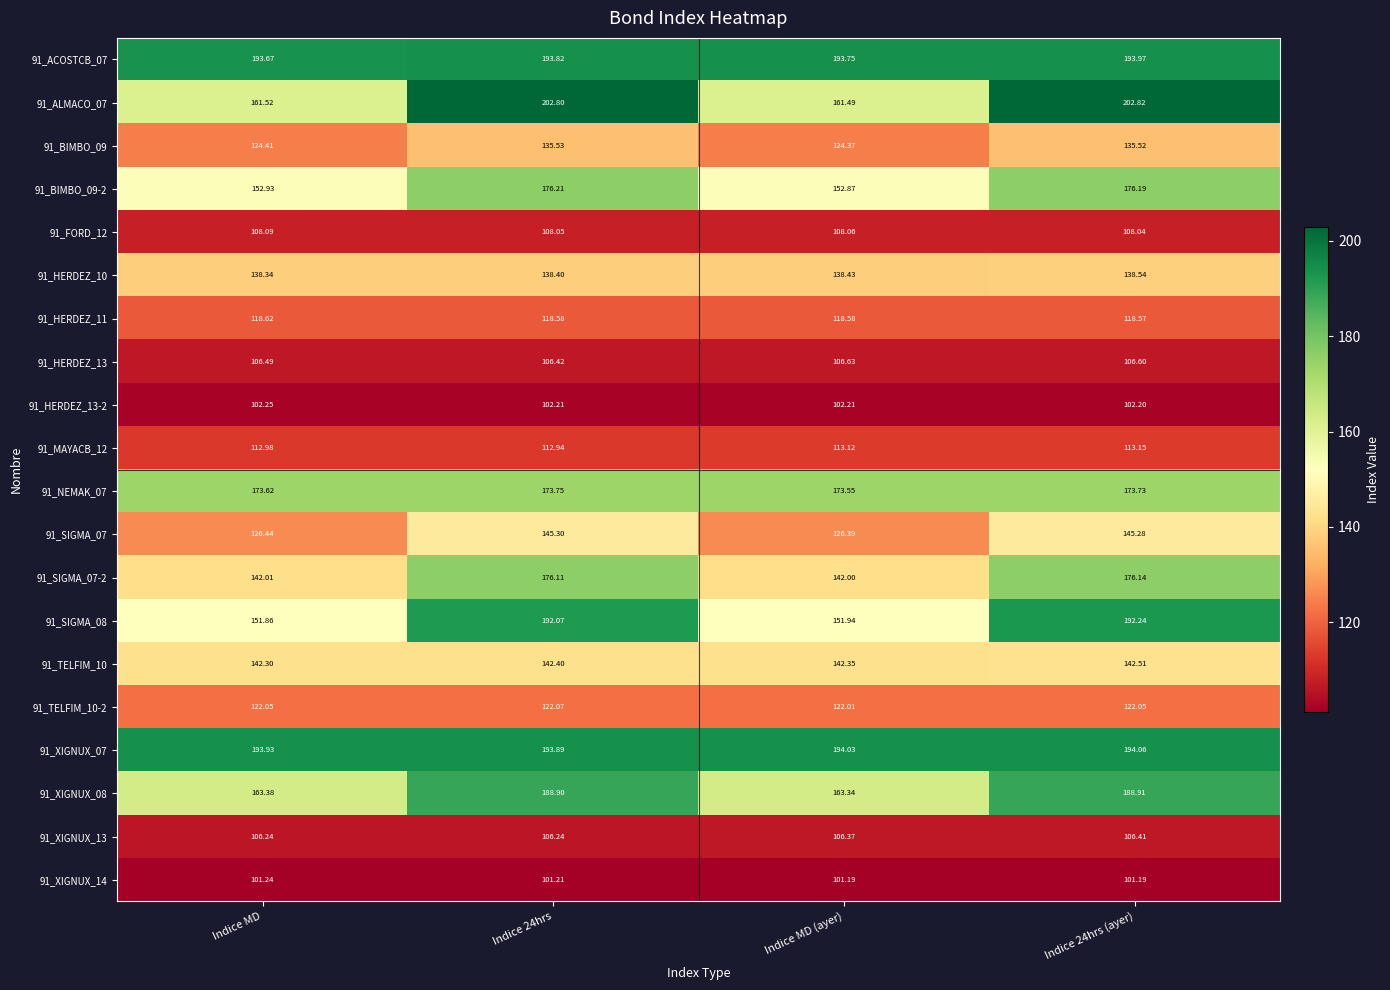

Is the value of 91_SIGMA_07 at Indice 24hrs (ayer) greater than the value of 91_SIGMA_07-2 at Indice MD?

Yes